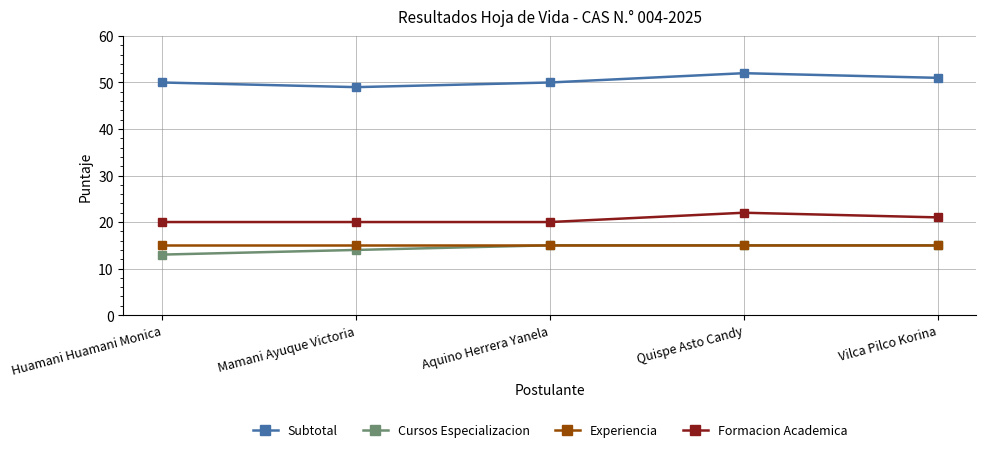

At which category does the chart reach its minimum across all series?

Huamani Huamani Monica